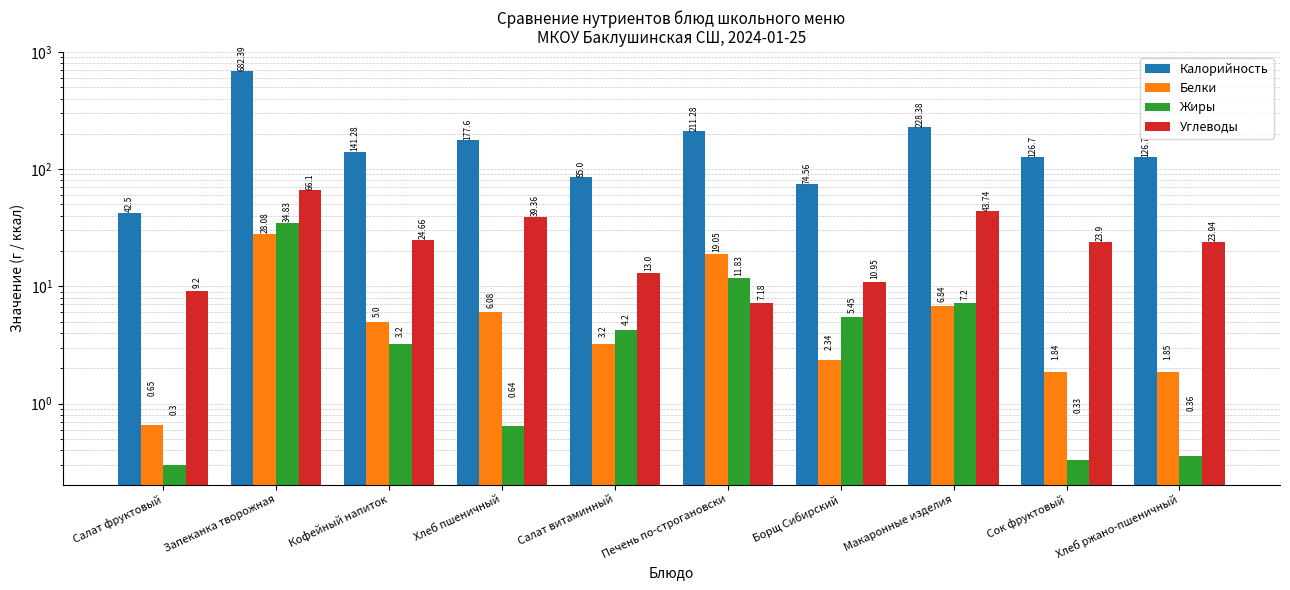

What is the value of the Калорийность bar at the 10th from the left?

126.7